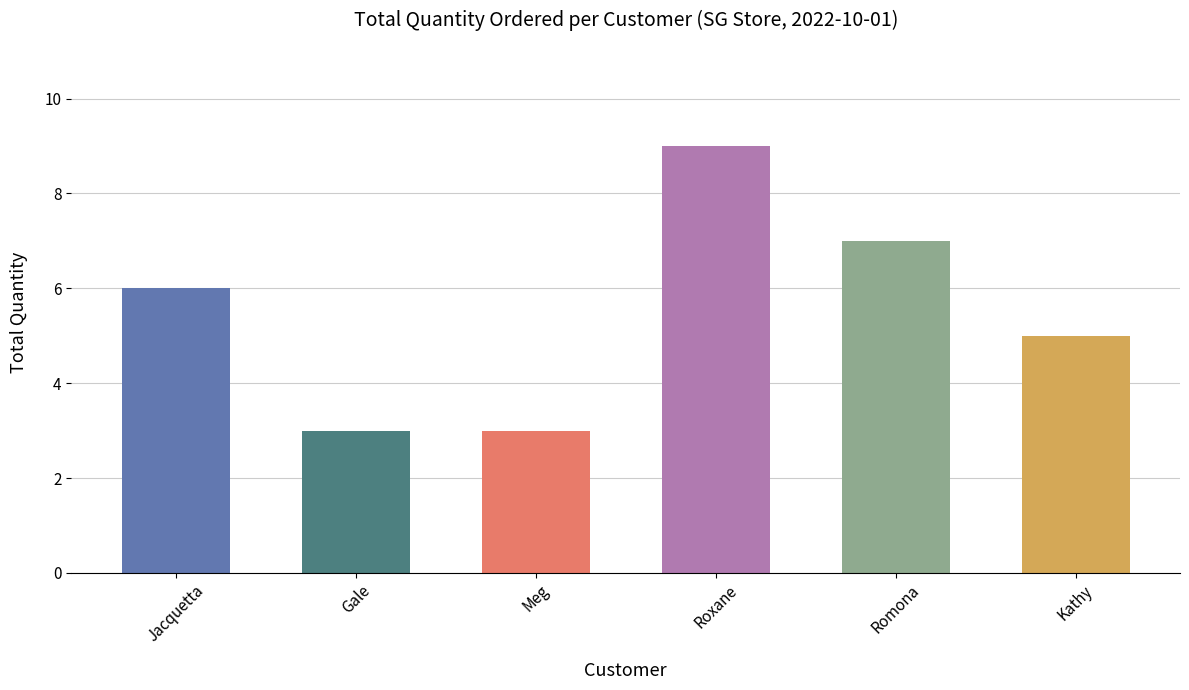

Where is the data nearest to the value 6?

Jacquetta